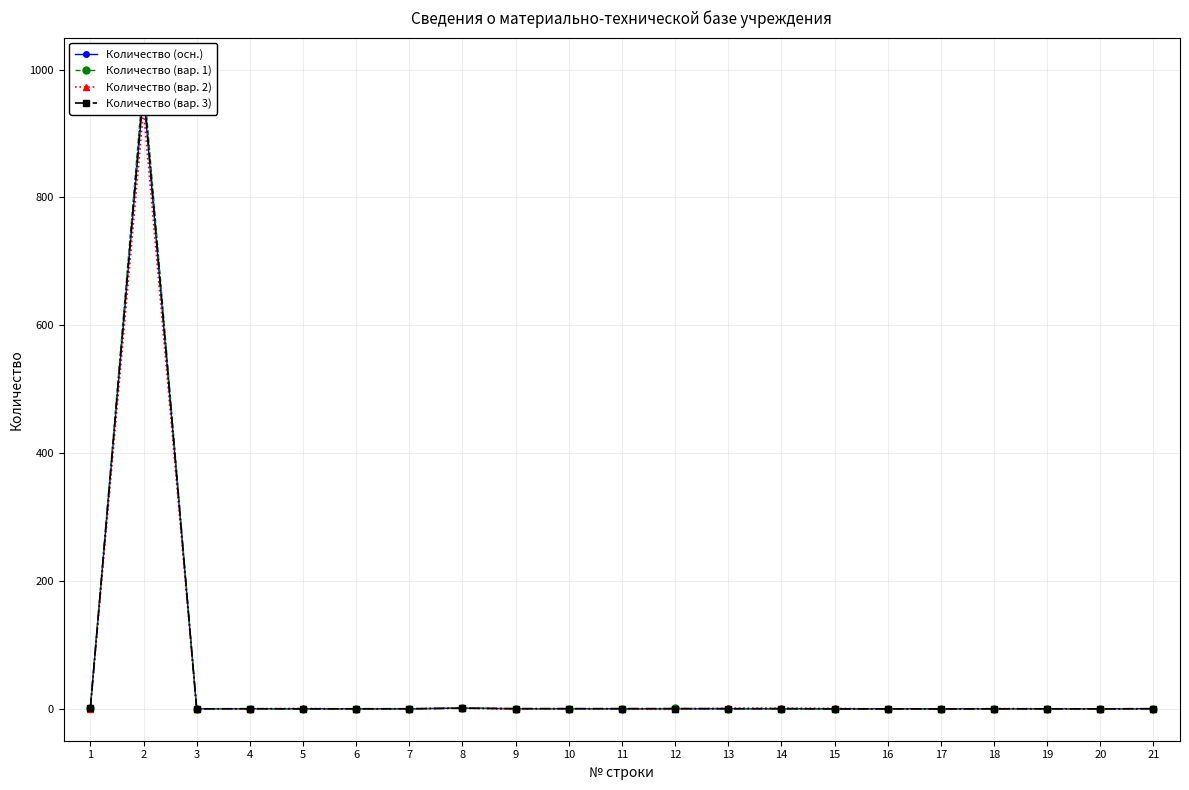

Which category has the highest value across all series?

2